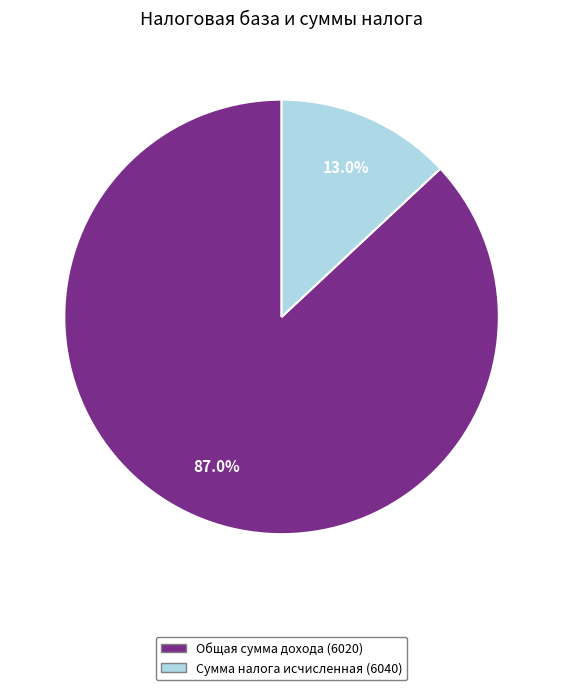

How many segments does this pie chart have?

2